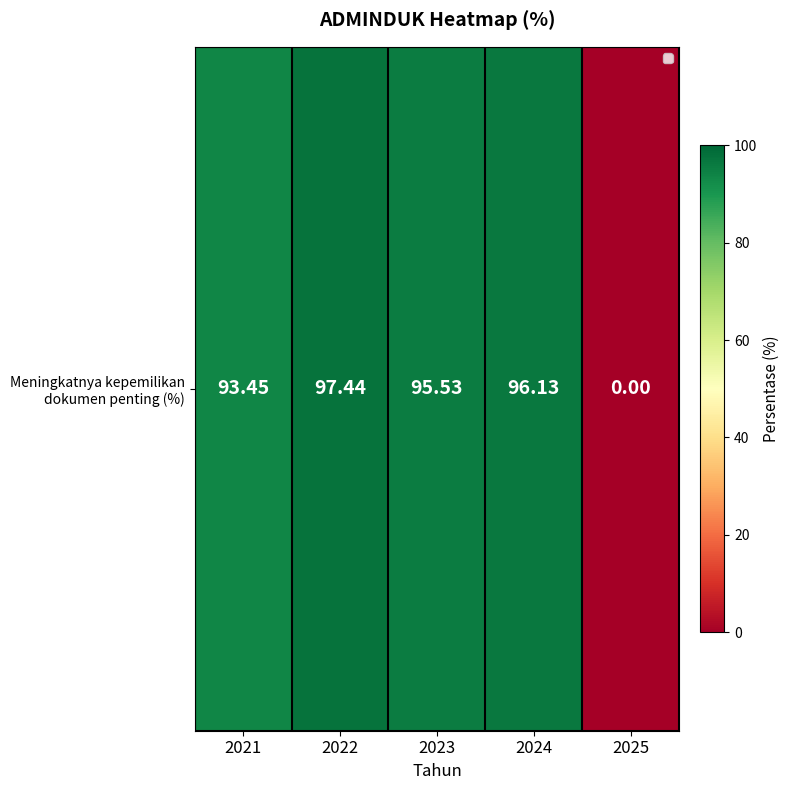

The value at 2022 is 174.4. True or false?

False